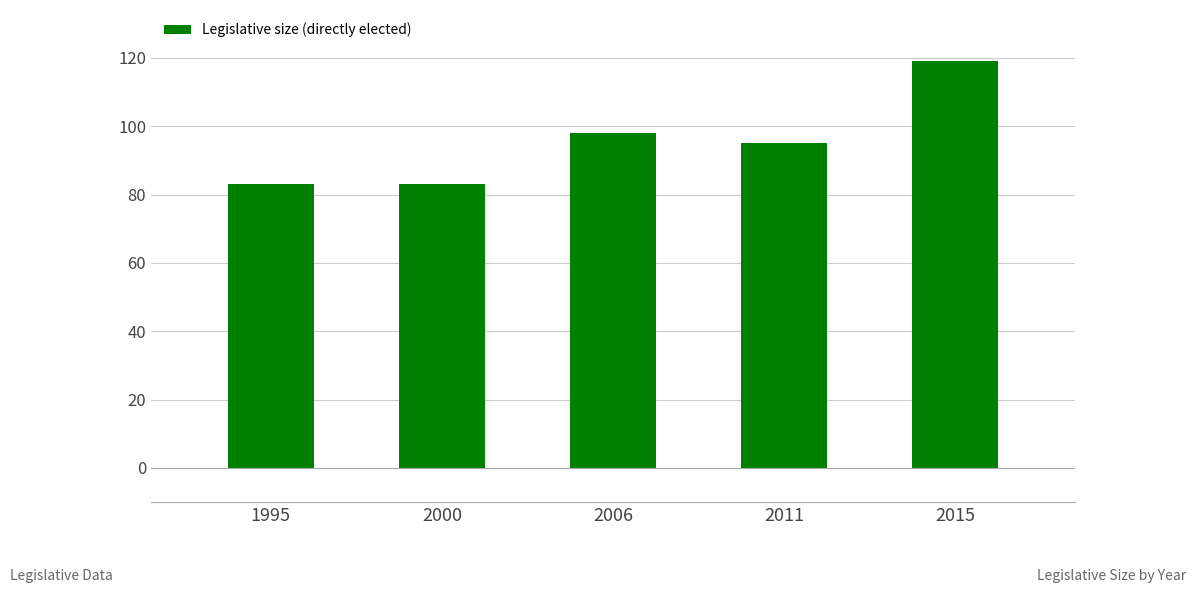

What is the value of the 1st bar from the left?

83